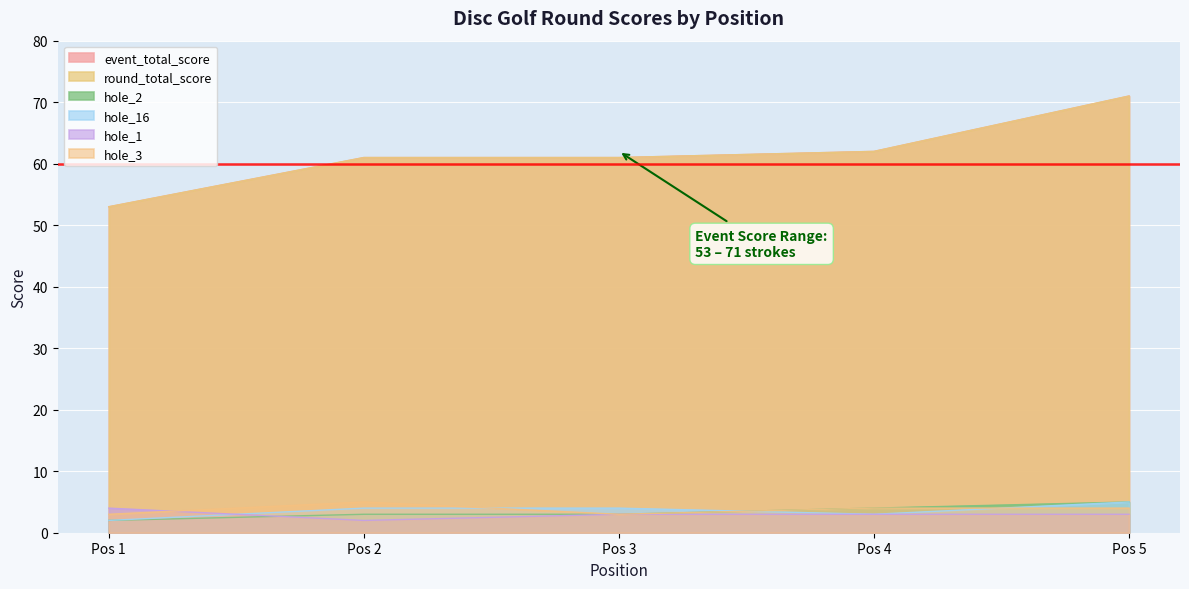

How many intersections are there between hole_16 and hole_1?

1